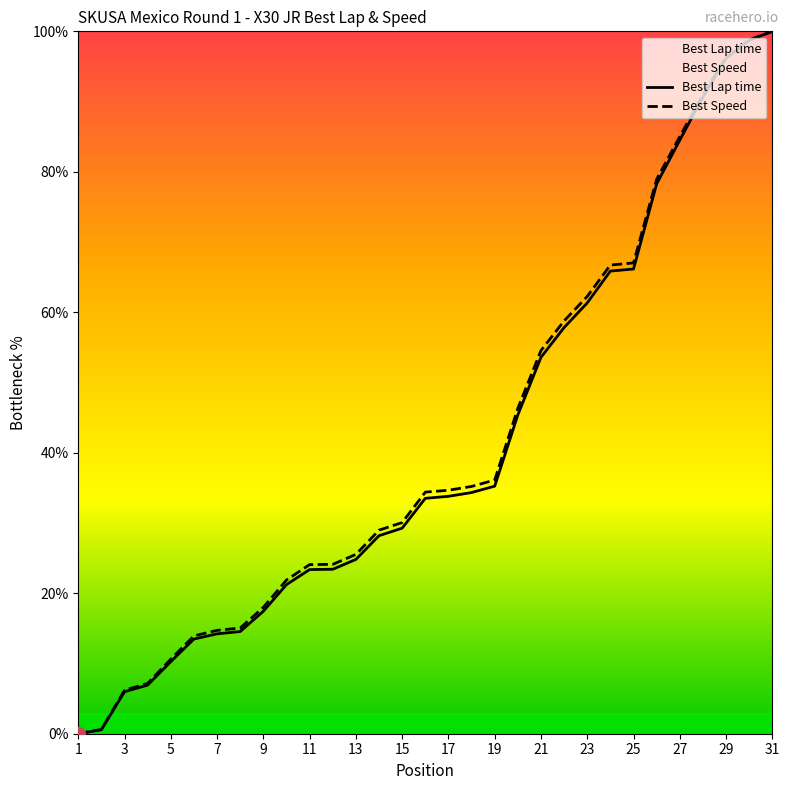

Is it true that Best Lap time equals 4.9 at 10?

False